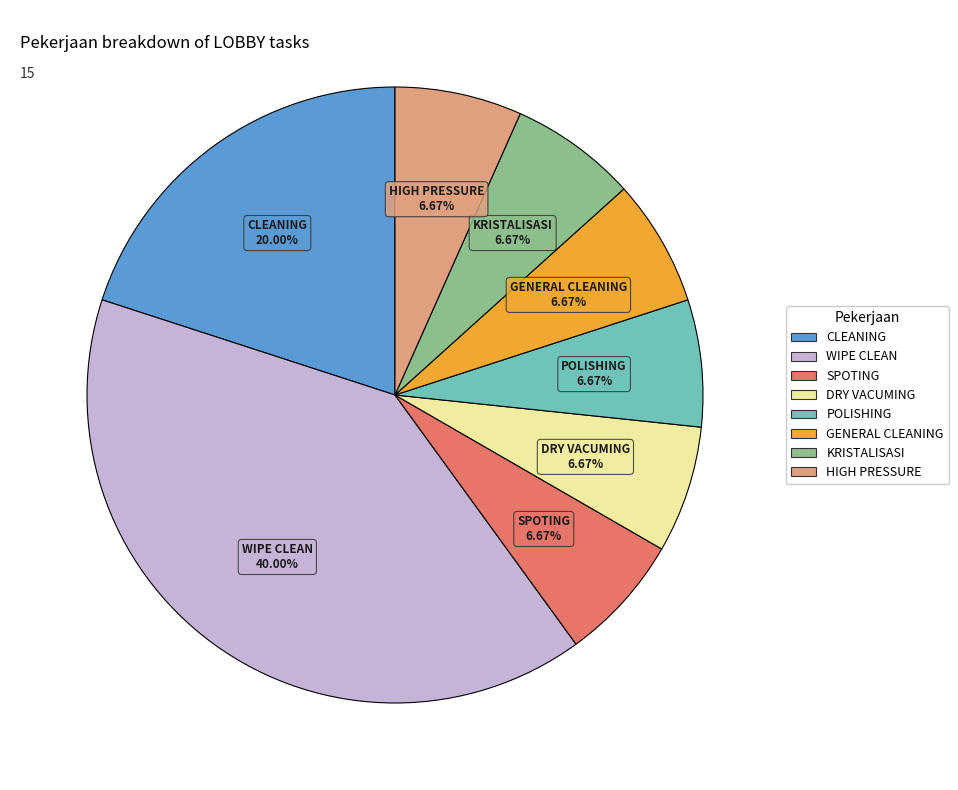

How many slices are in this pie chart?

8